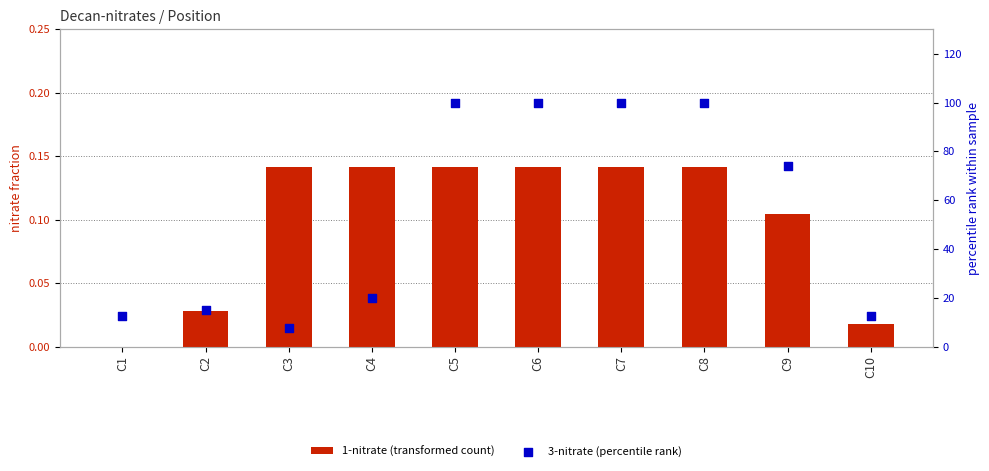

Which series has the largest total across all categories?

3-nitrate (percentile rank)